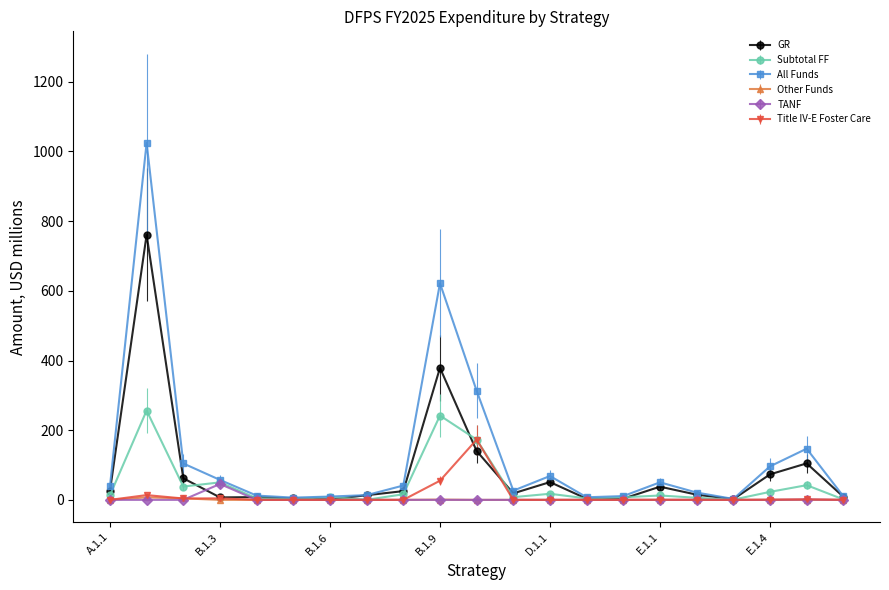

True or false: Other Funds has more than 1 interior local peaks.

True